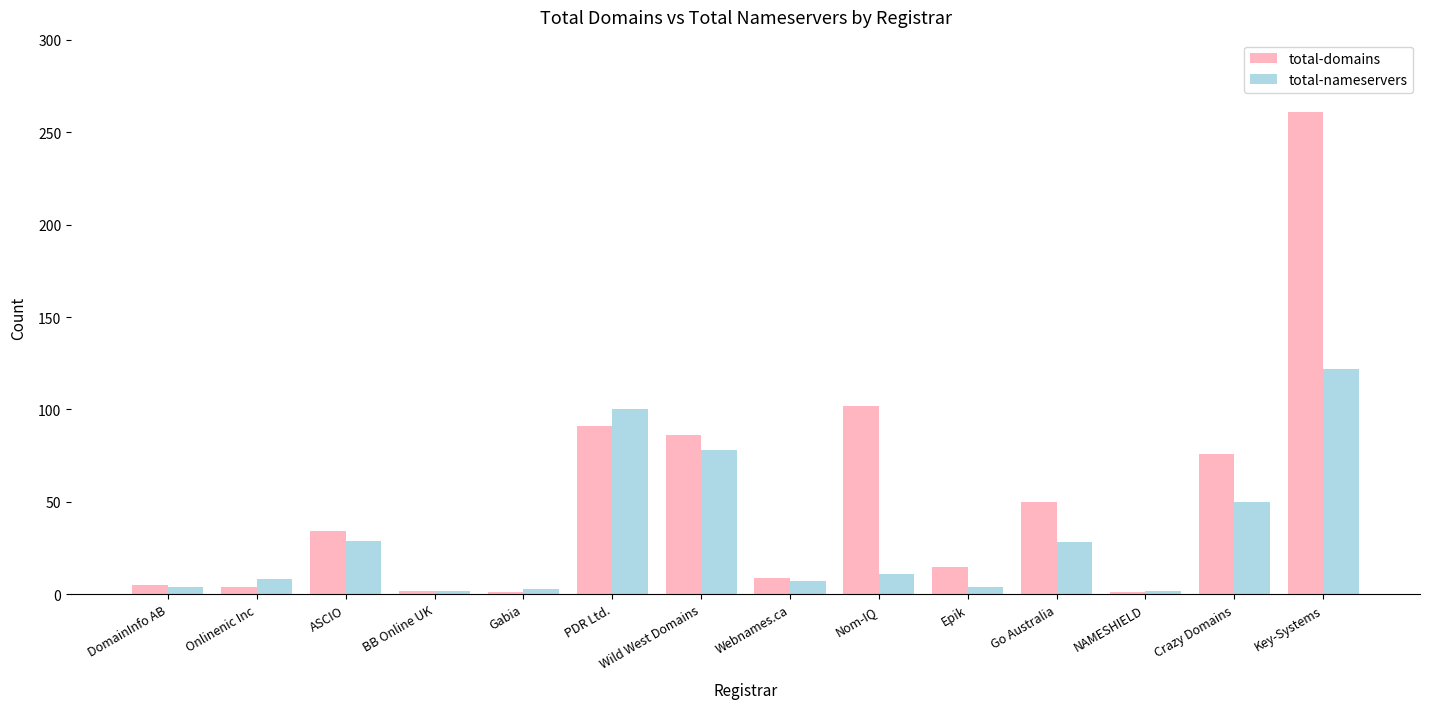

What position from the right is Onlinenic Inc?

13